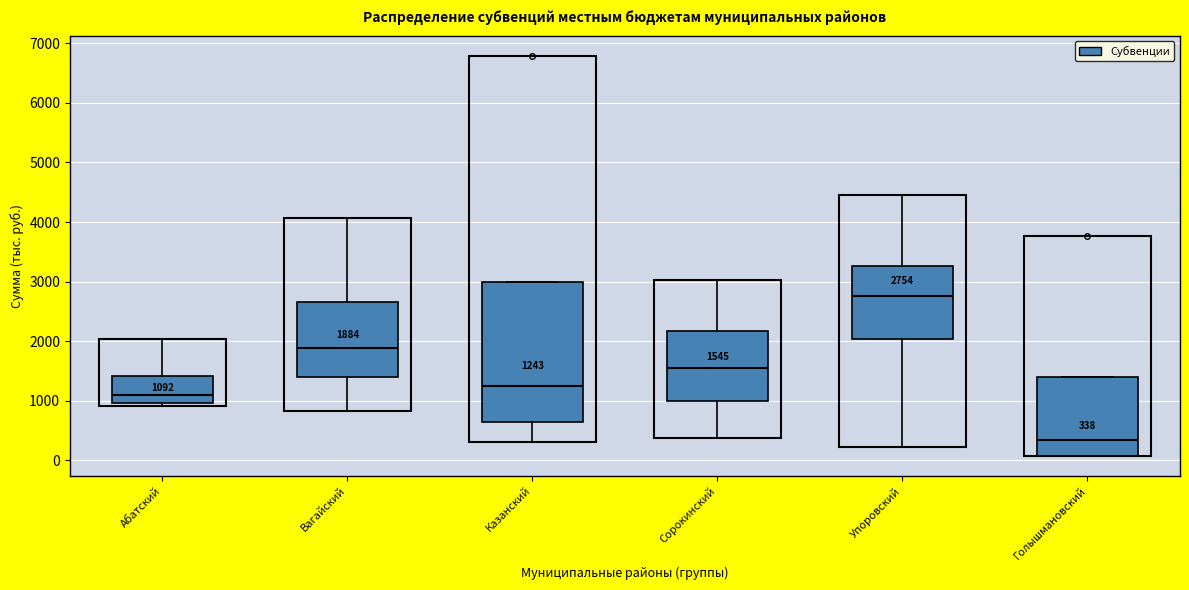

Comparing the boxes themselves (not the whiskers), which one is the tallest?

Казанский